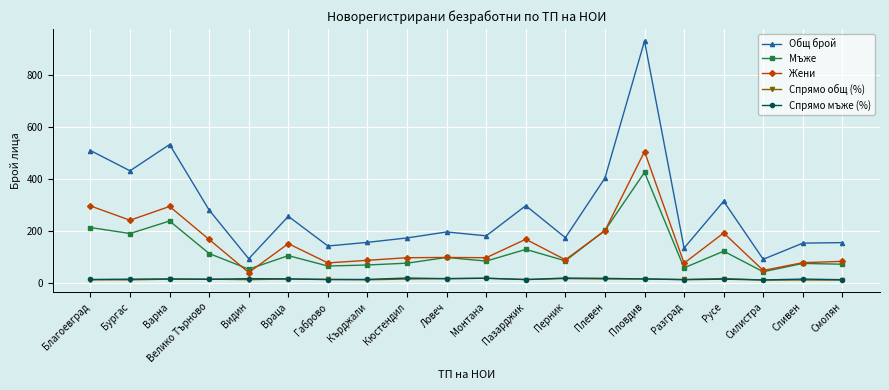

Which series has the widest spread of values?

Общ брой